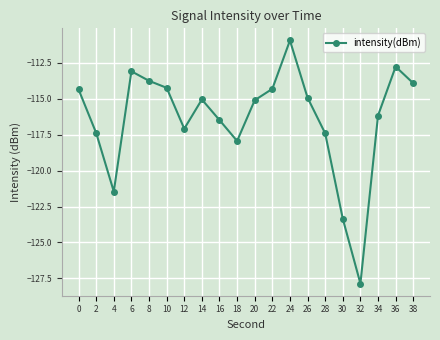

Where is the data nearest to the value -119?

18